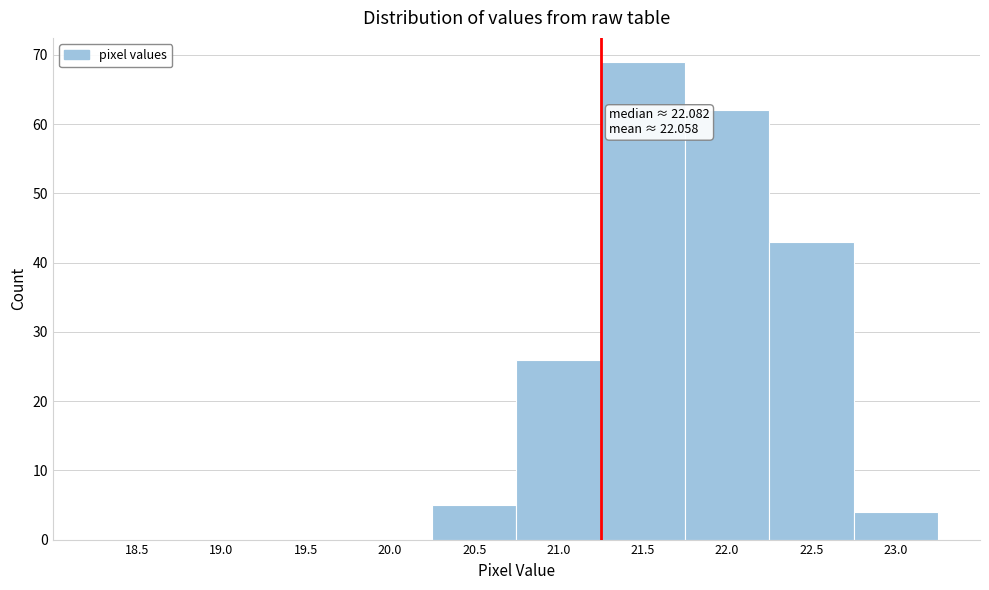

Reading left to right, extract all data points from this chart.

18.5=0	19.0=0	19.5=0	20.0=0	20.5=5	21.0=26	21.5=69	22.0=62	22.5=43	23.0=4